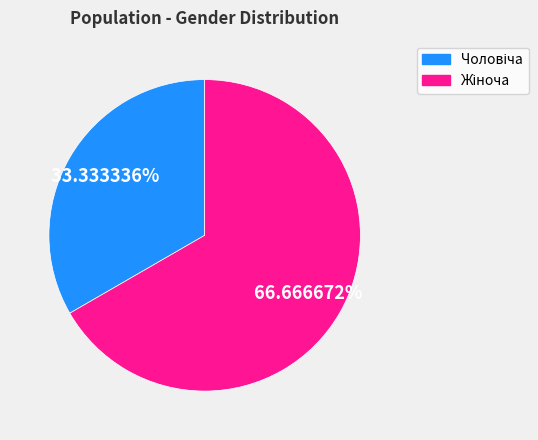

Count the number of slices in the pie.

2